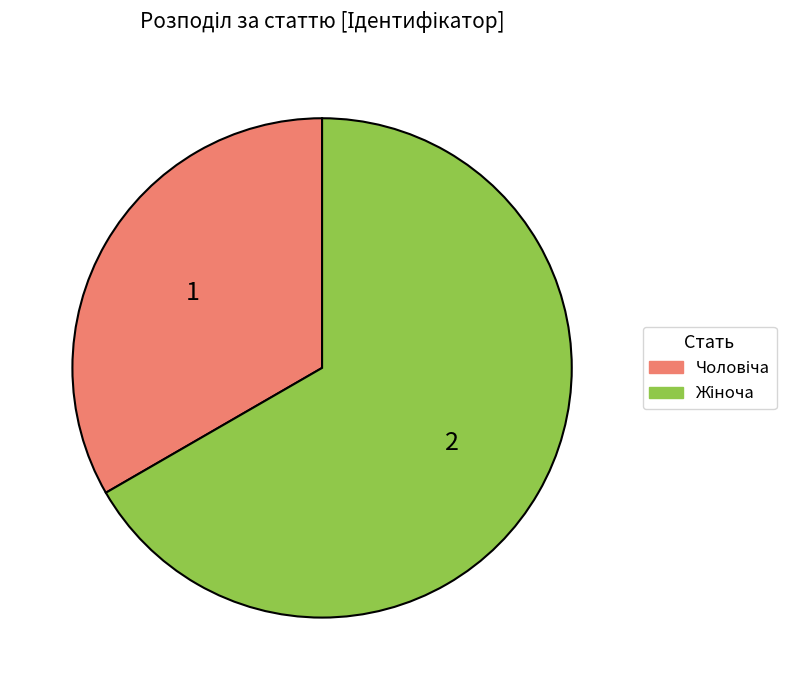

Count the number of slices in the pie.

2